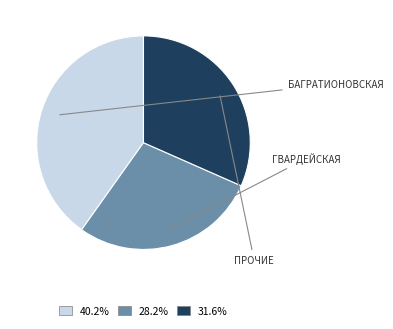

Is there a majority slice in this chart?

No